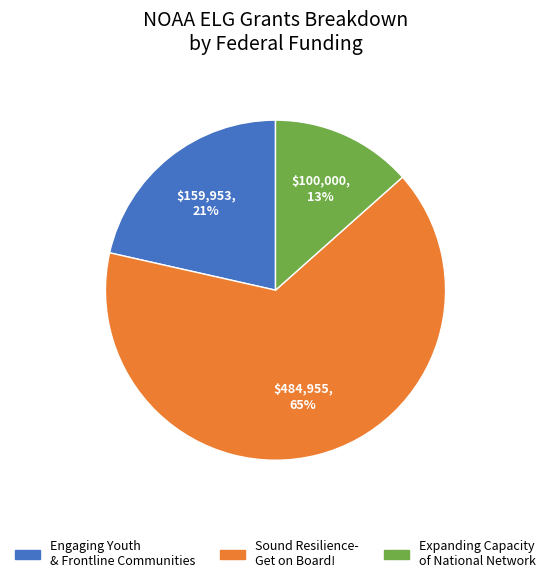

Does any single category account for the majority?

Yes